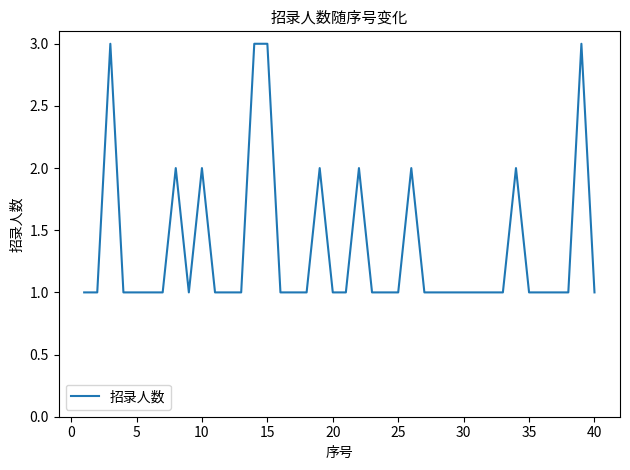

What is the maximum value shown in the chart?

3